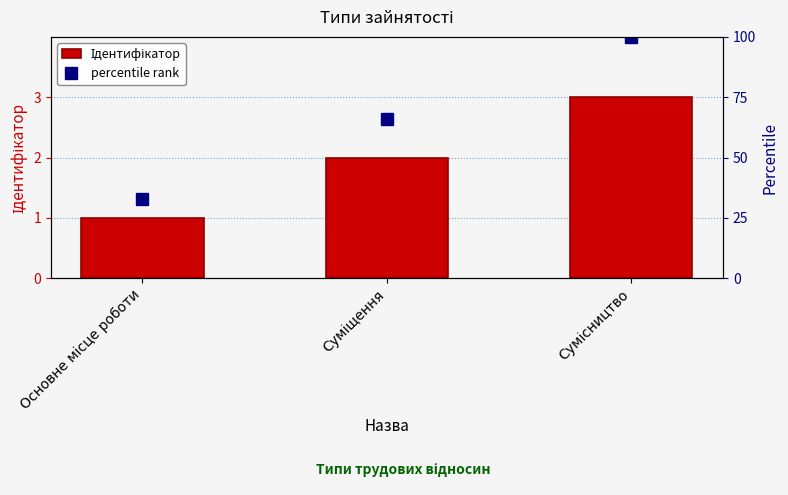

At Сумісництво, list the series in order from smallest to largest.

Ідентифікатор, percentile rank